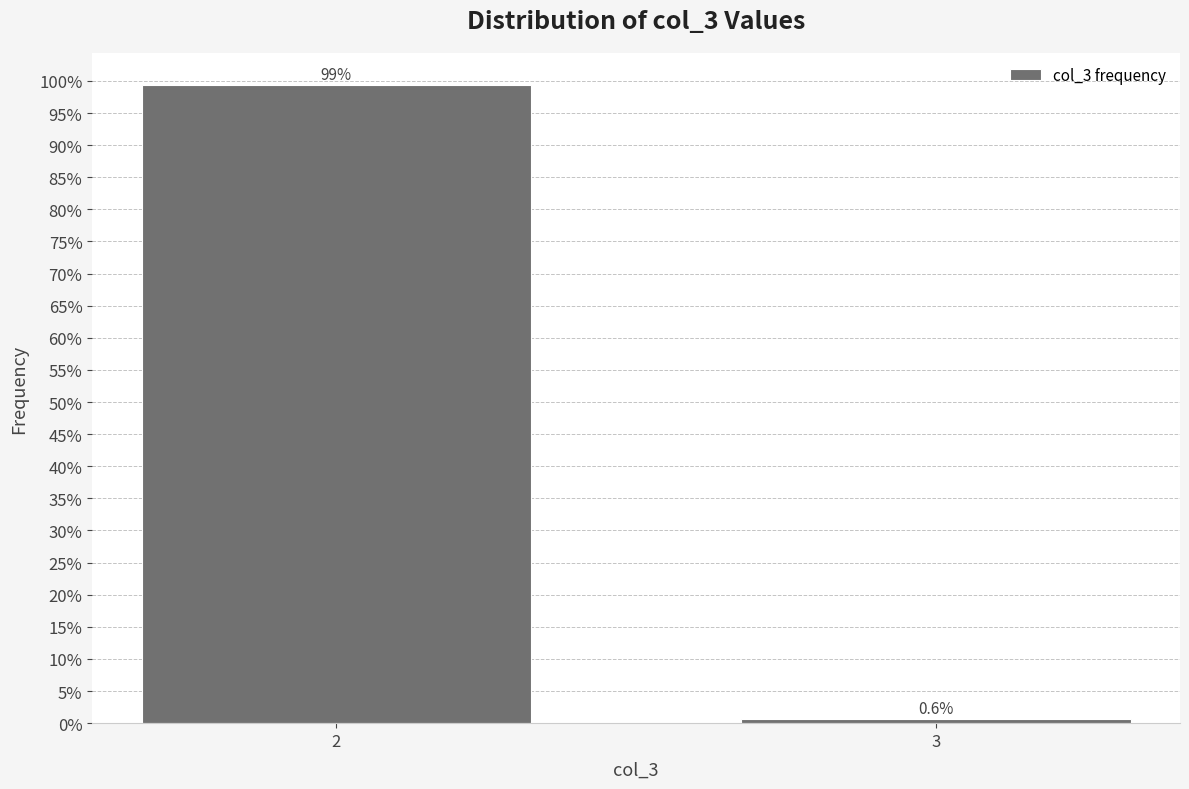

Reading left to right, what are all the values shown in this chart?

2=99.4	3=0.6